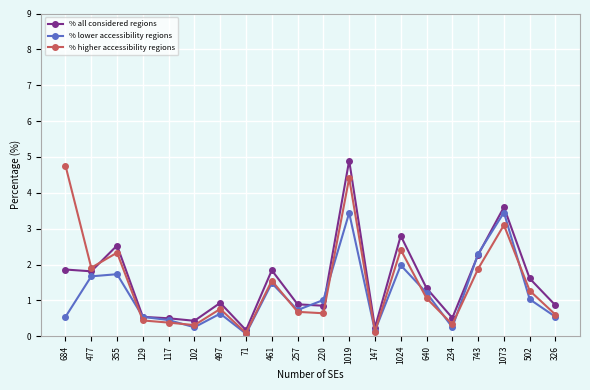

Is it true that % all considered regions equals 0.1 at 117?

False